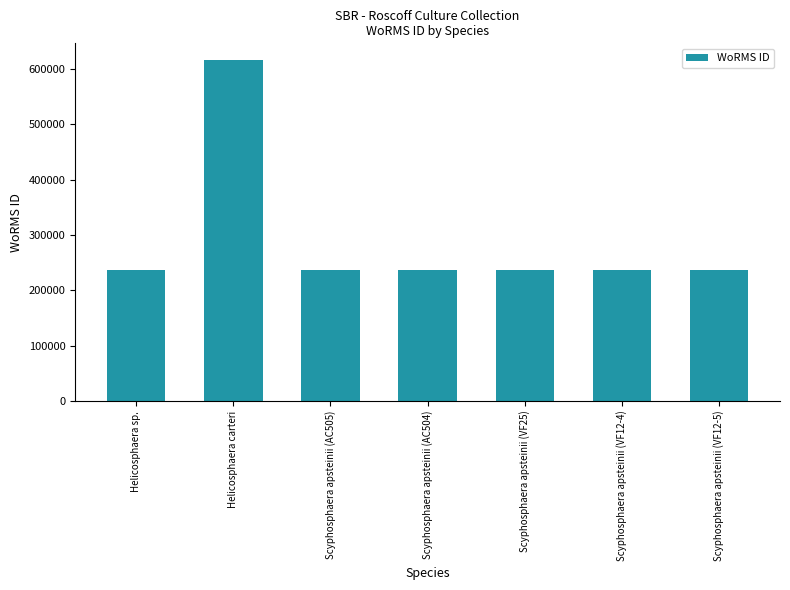

Which has a higher value, Helicosphaera carteri or Scyphosphaera apsteinii (AC505)?

Helicosphaera carteri